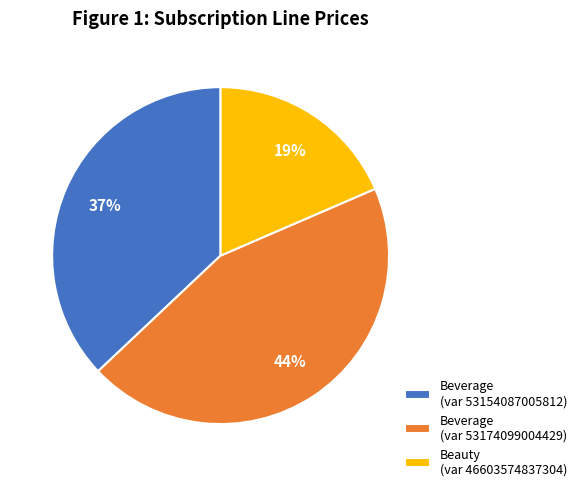

Which slice is the smallest?

Beauty (var 46603574837304)